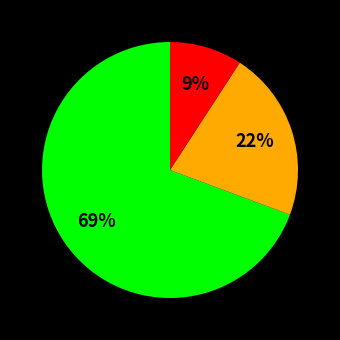

Is there any slice that represents more than half of the pie?

Yes